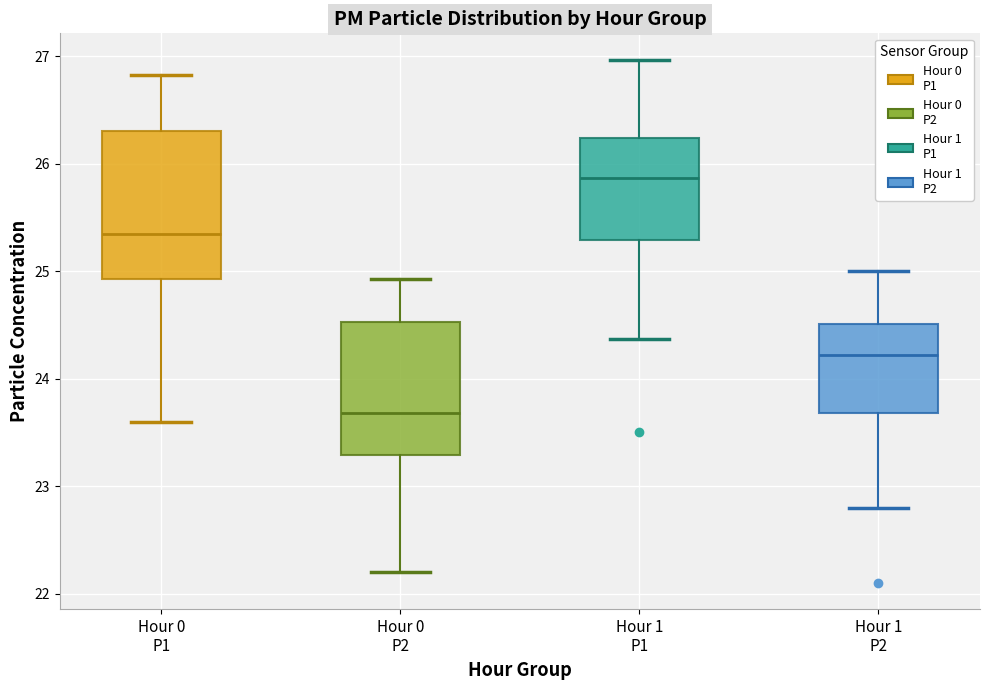

Reading left to right, transcribe this box plot: for each box, give where its median line is, the range the box spans, and where its two whiskers end, as read against the y-axis. The values are not printed on the chart, so give them approximately, as read against the axis.

Hour 0 P1: median 25.4, box 24.9 to 26.3, whiskers 23.6 to 26.8
Hour 0 P2: median 23.7, box 23.3 to 24.5, whiskers 22.2 to 24.9
Hour 1 P1: median 25.9, box 25.3 to 26.2, whiskers 24.4 to 27.0
Hour 1 P2: median 24.2, box 23.7 to 24.5, whiskers 22.8 to 25.0